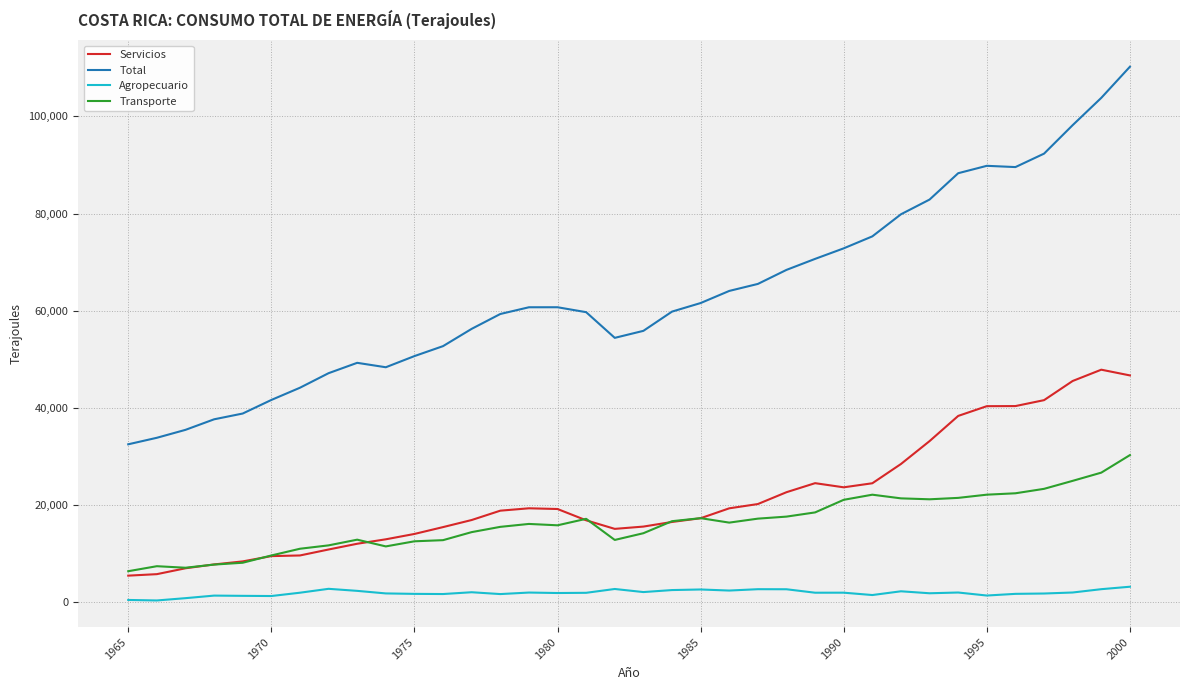

What is the maximum value shown in the chart?

110221